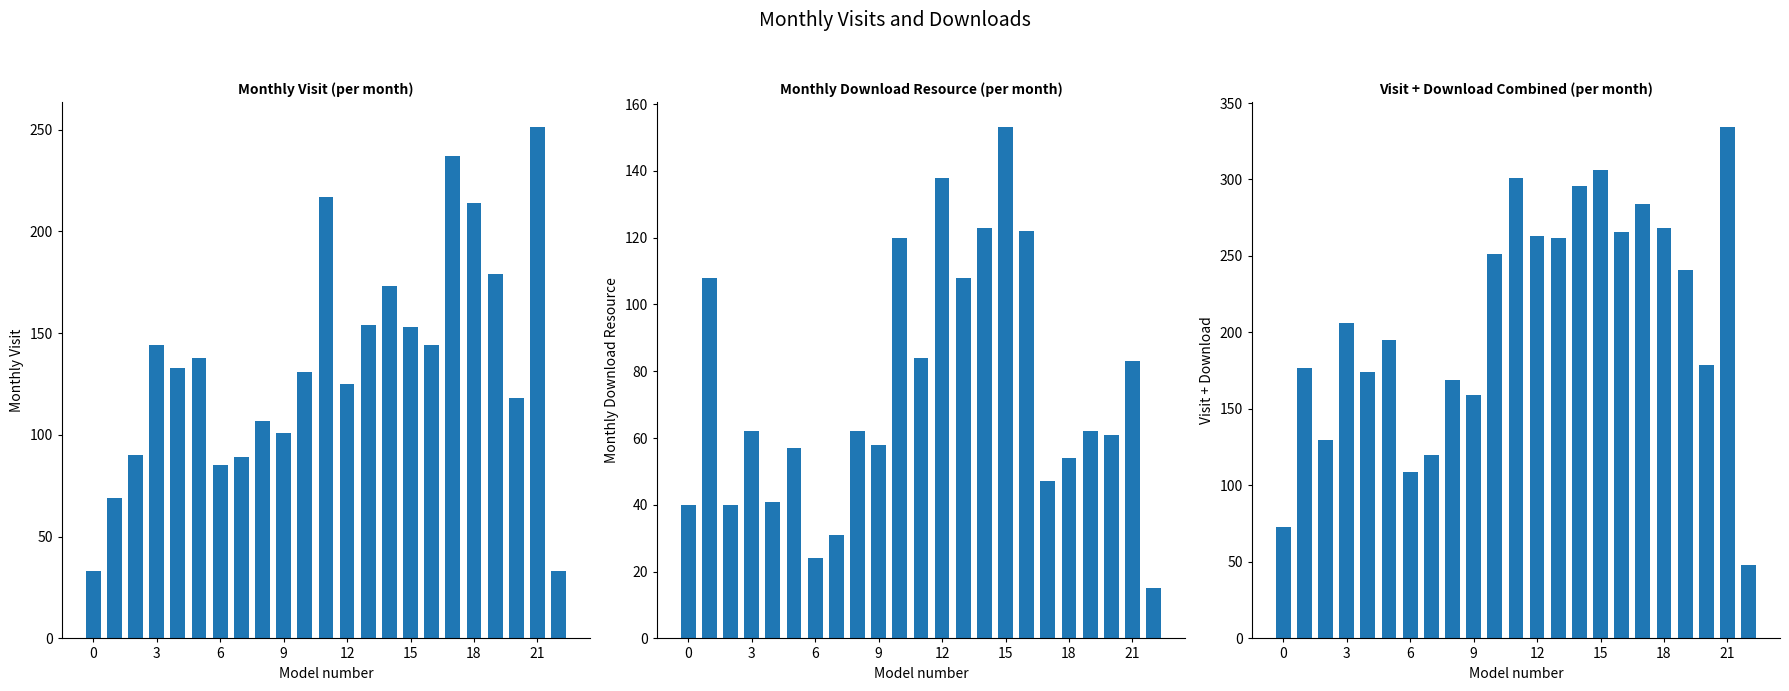

How many bars are there in total?

69